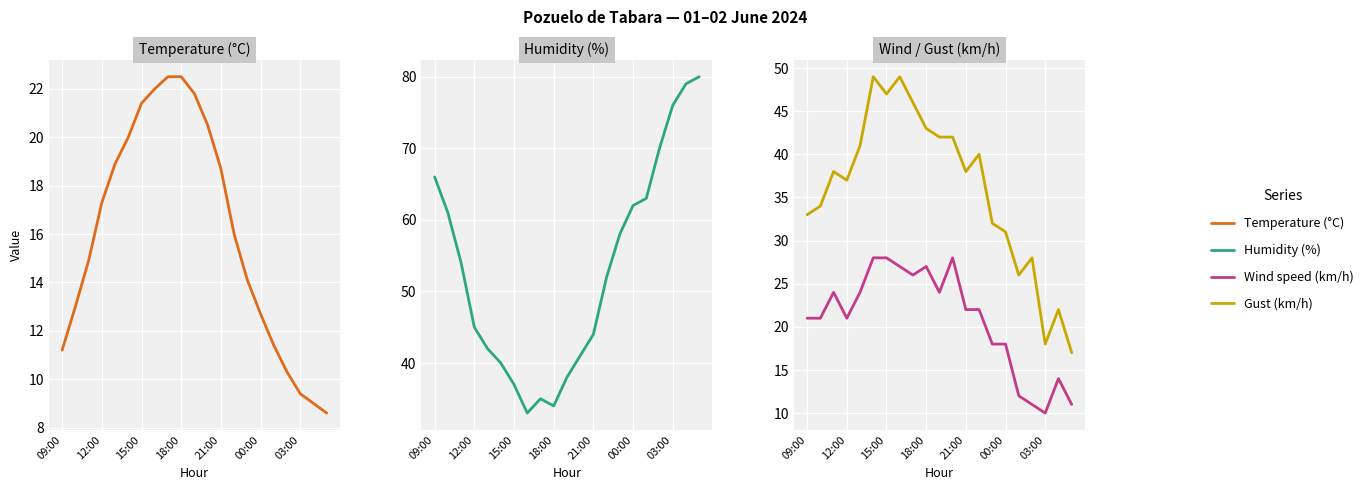

What are all the series names shown in the legend?

Temperature (°C), Humidity (%), Wind speed (km/h), Gust (km/h)